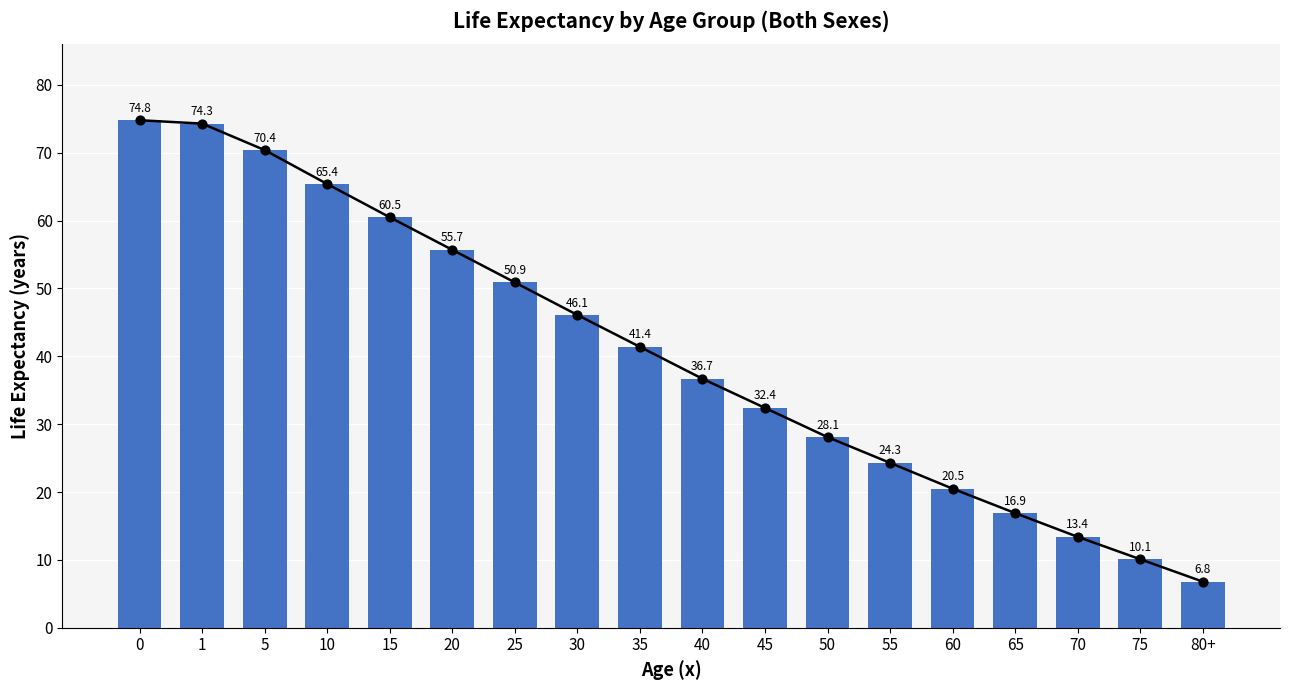

What is the change in value from 60 to 65?

-3.6